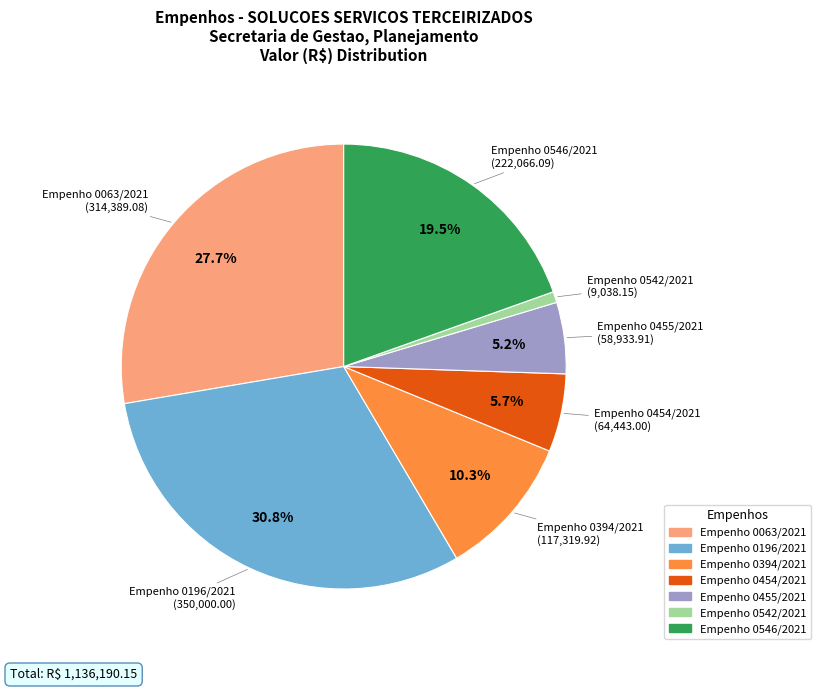

How much of the chart is everything except Empenho 0196/2021?

69.2%